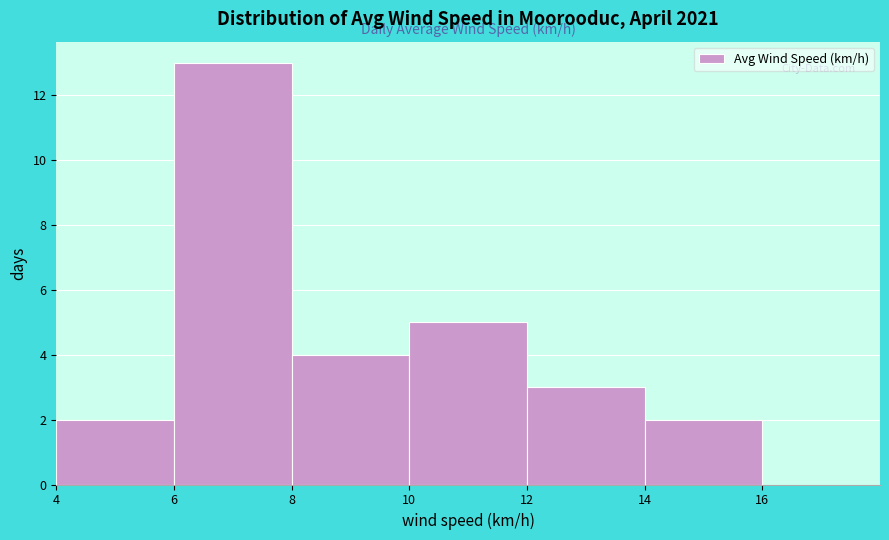

Over which range of the x-axis is the bar tallest?

6 to 8